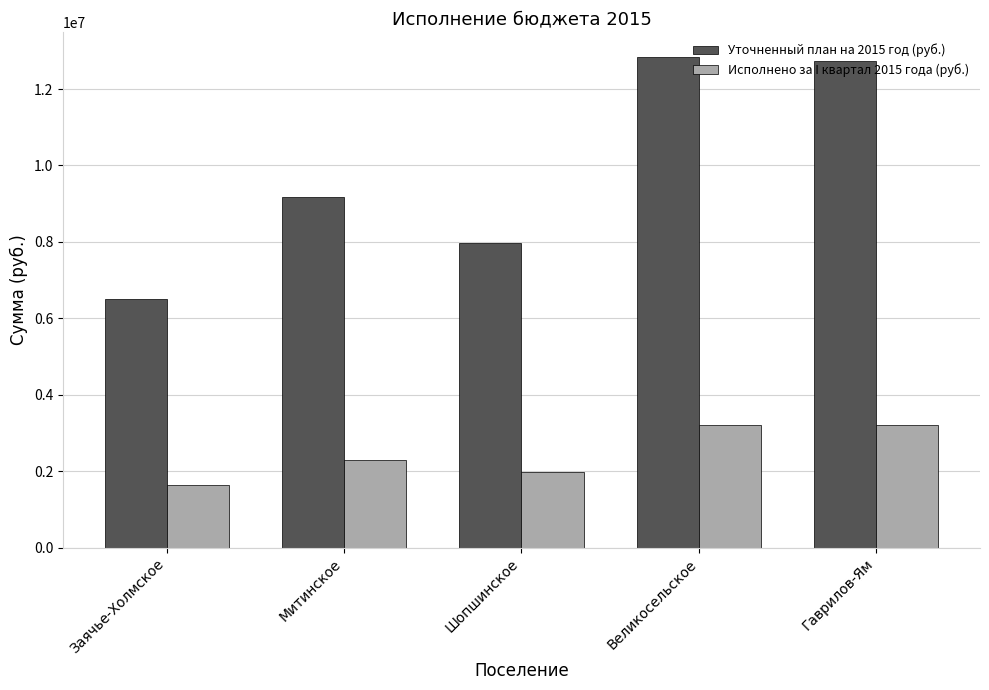

Count the number of categories in the chart.

5